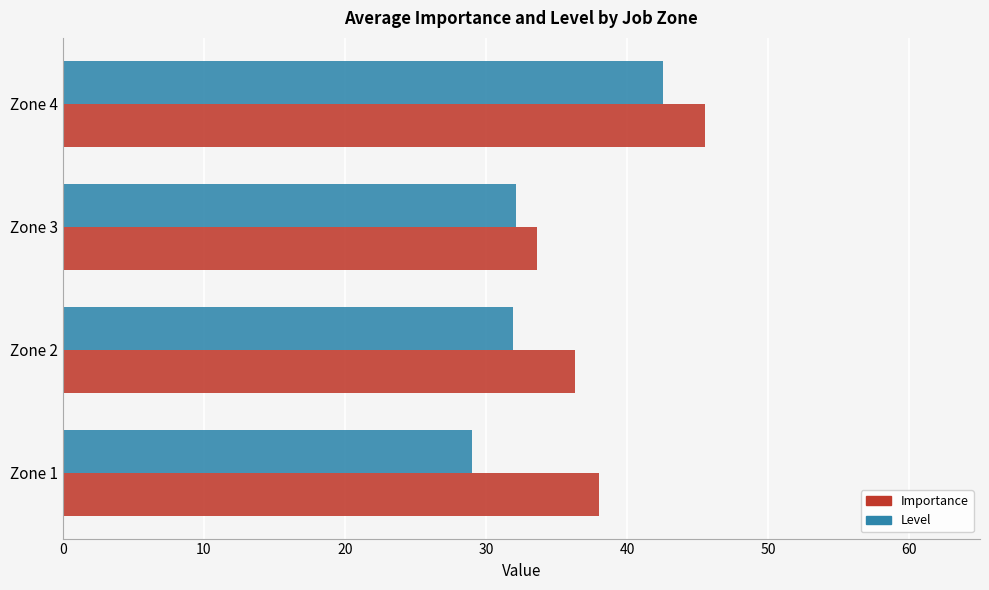

The value of Level at Zone 3 is 32.1. True or false?

True